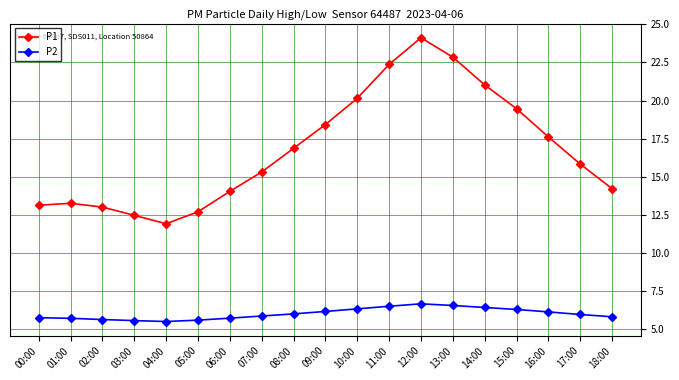

True or false: P1 has more than 0 points higher than both neighbors.

True